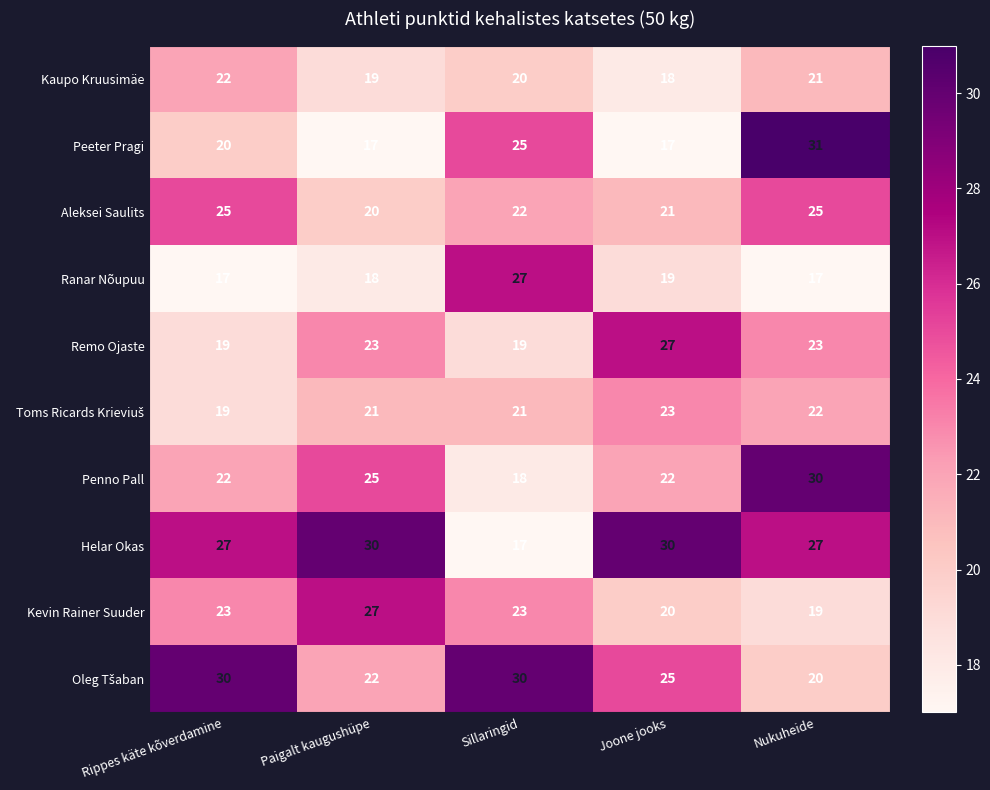

What is the difference between the maximum and minimum values in the Penno Pall series?

12